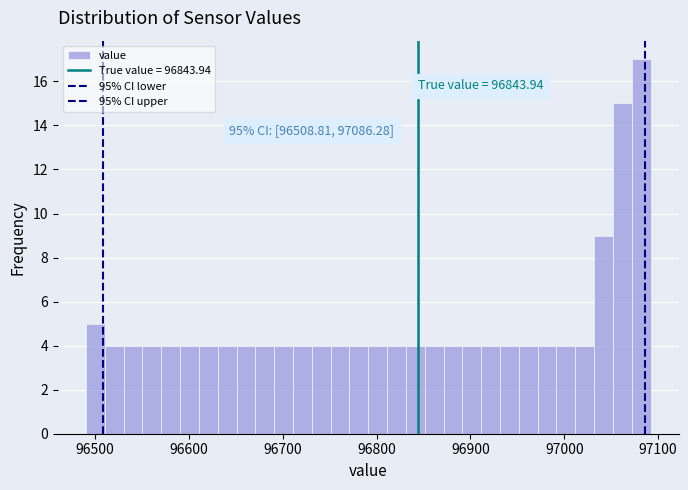

Around what value on the x-axis is the tallest bar? Give the approximate position of its centre, as read against the axis.

97080